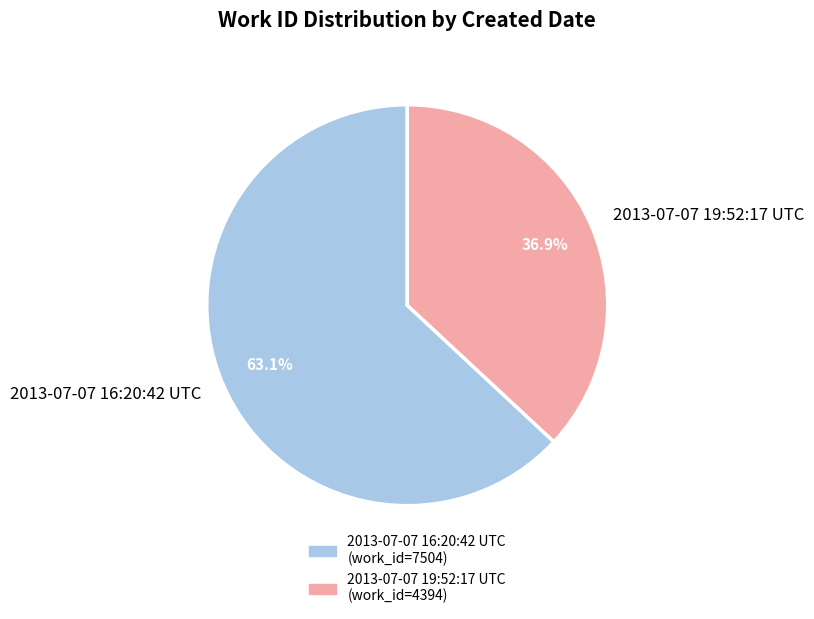

The 2013-07-07 16:20:42 UTC slice represents 53% of the pie. True or false?

False